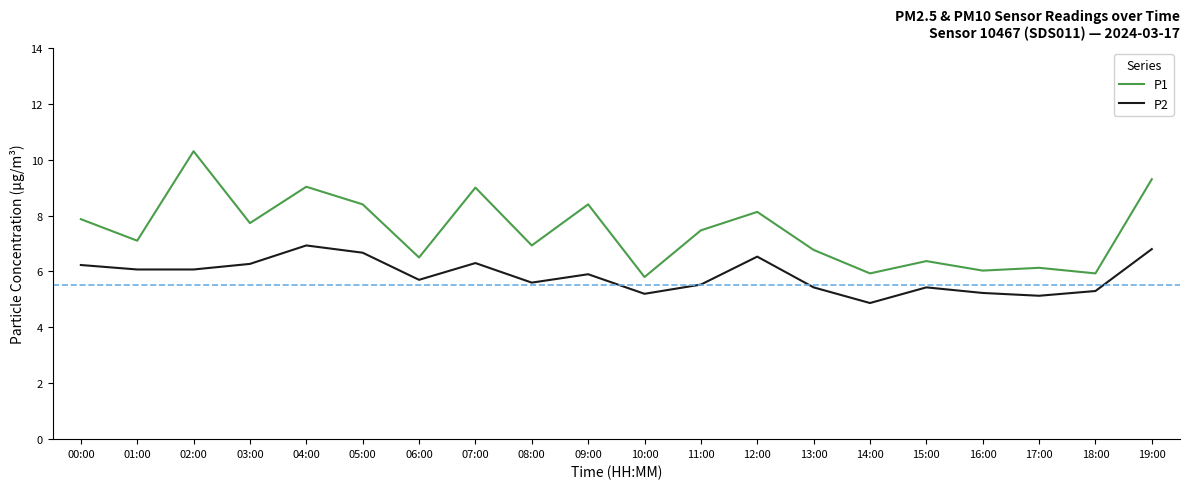

Count the number of categories in the chart.

20